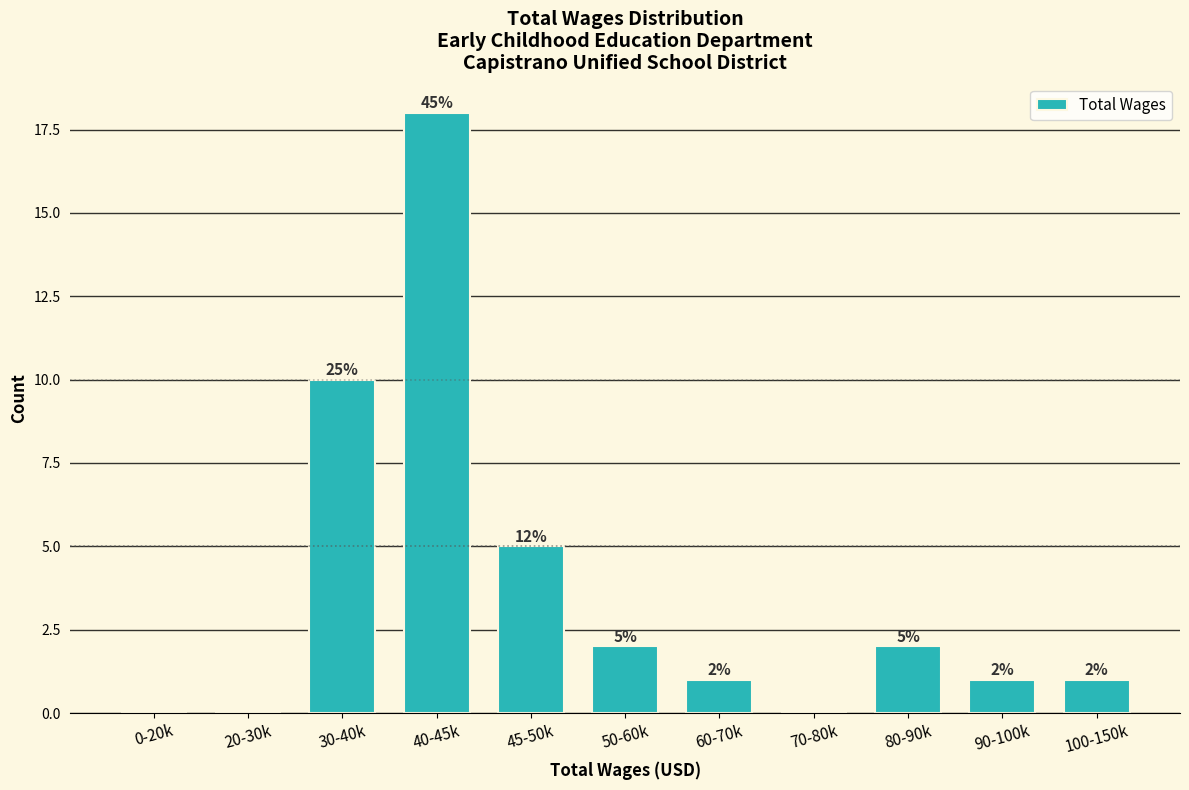

Reading right to left, what are all the values shown in this chart?

100-150k=1	90-100k=1	80-90k=2	70-80k=0	60-70k=1	50-60k=2	45-50k=5	40-45k=18	30-40k=10	20-30k=0	0-20k=0